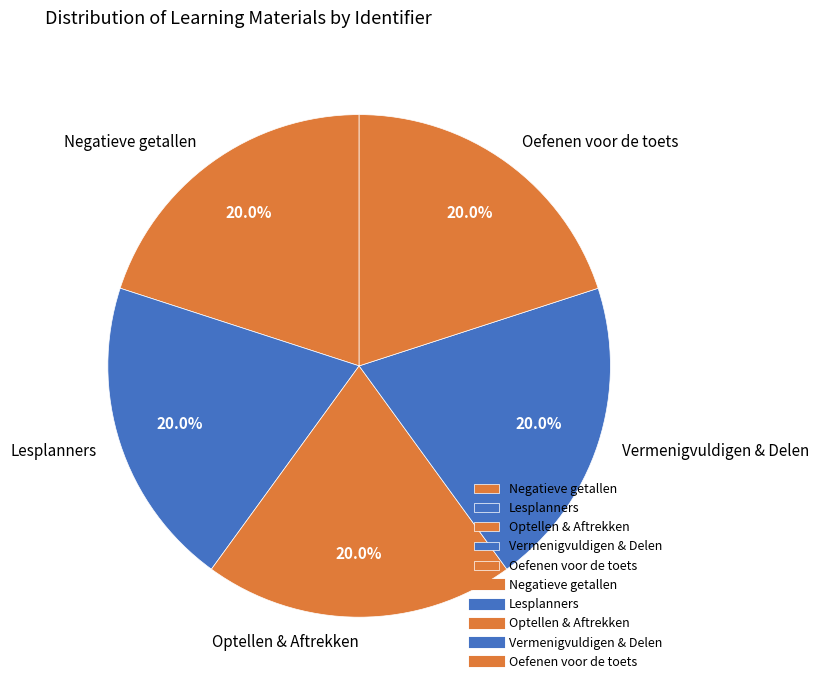

How many segments does this pie chart have?

5